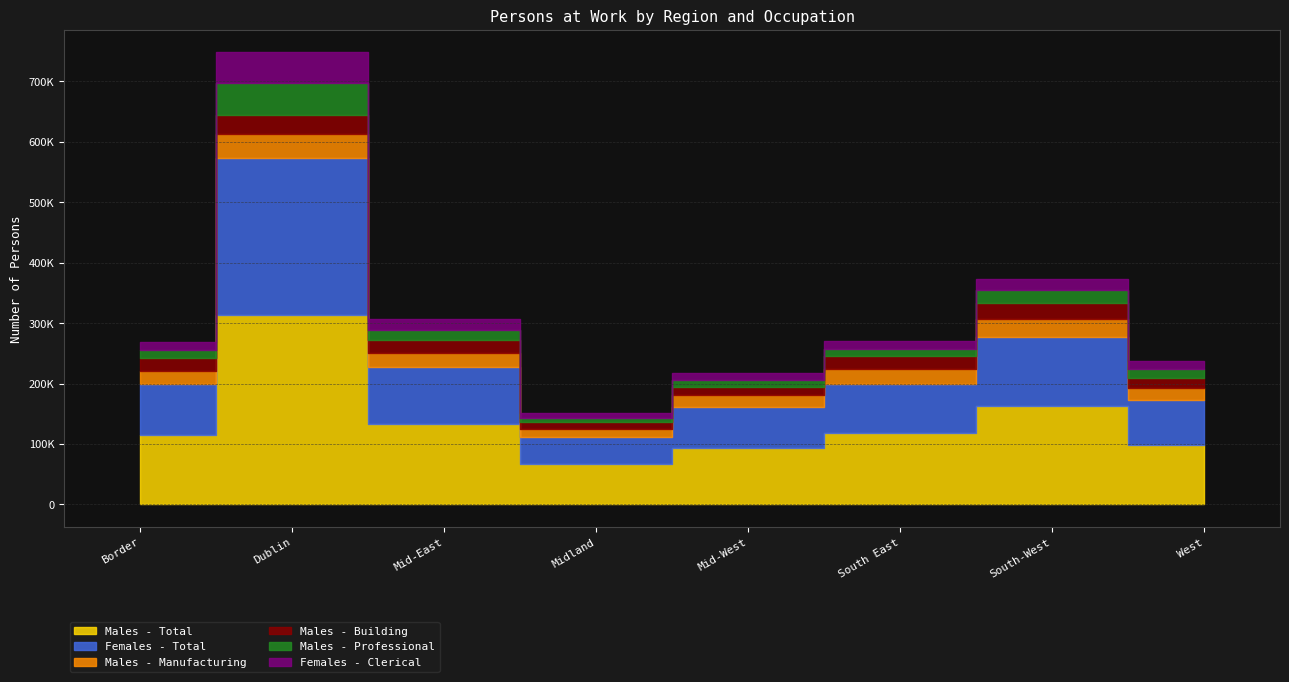

In Females - Clerical, how many points are lower than both neighbors (excluding endpoints)?

1